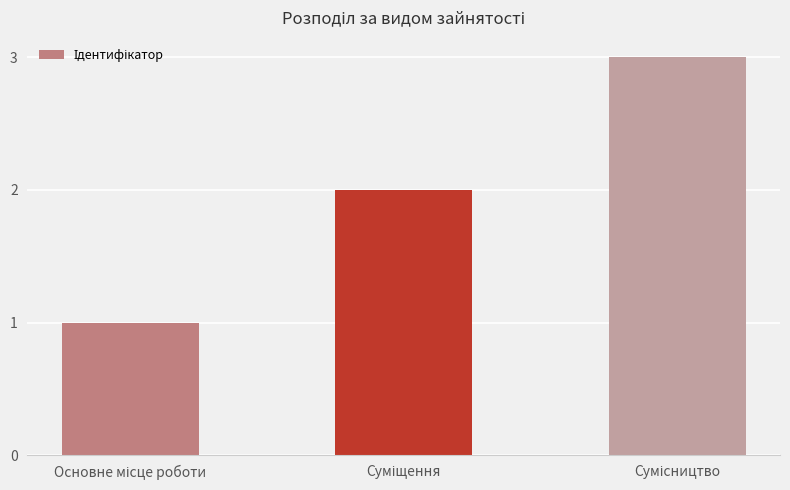

Does the chart contain stacked bars?

No